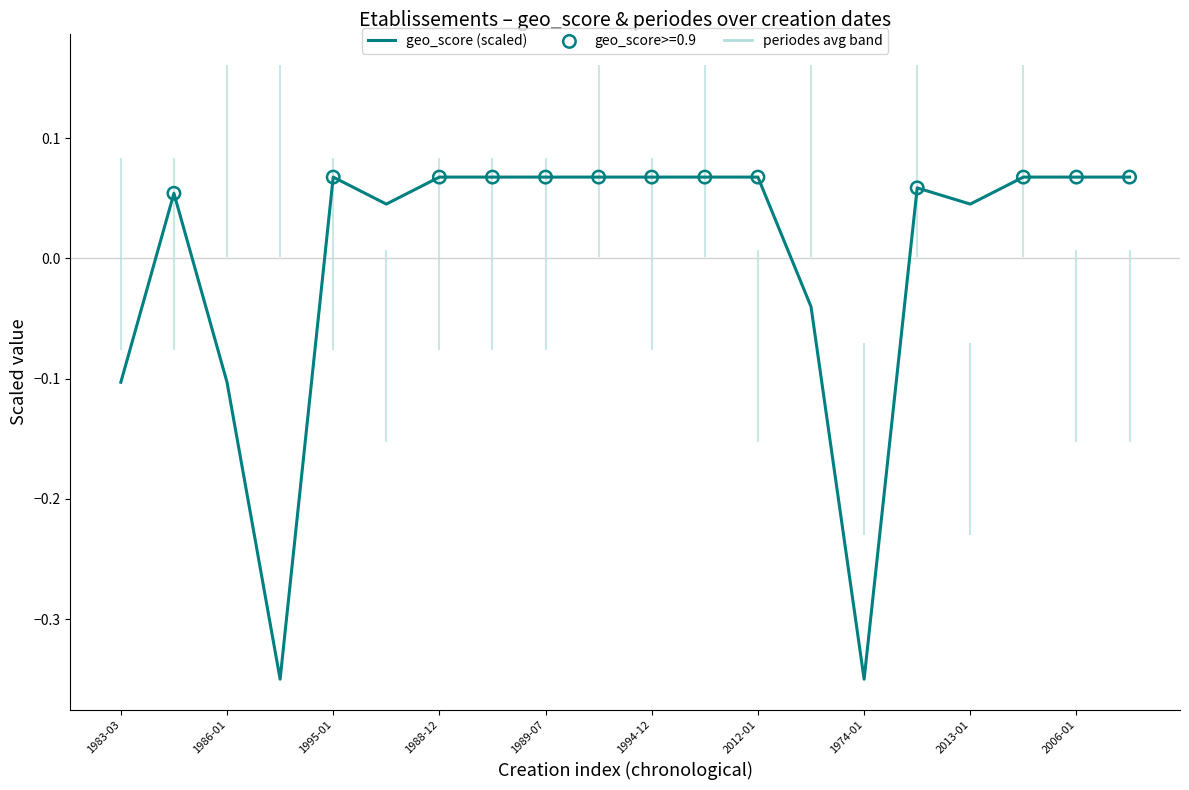

Between 13 and 19, which is larger?

19